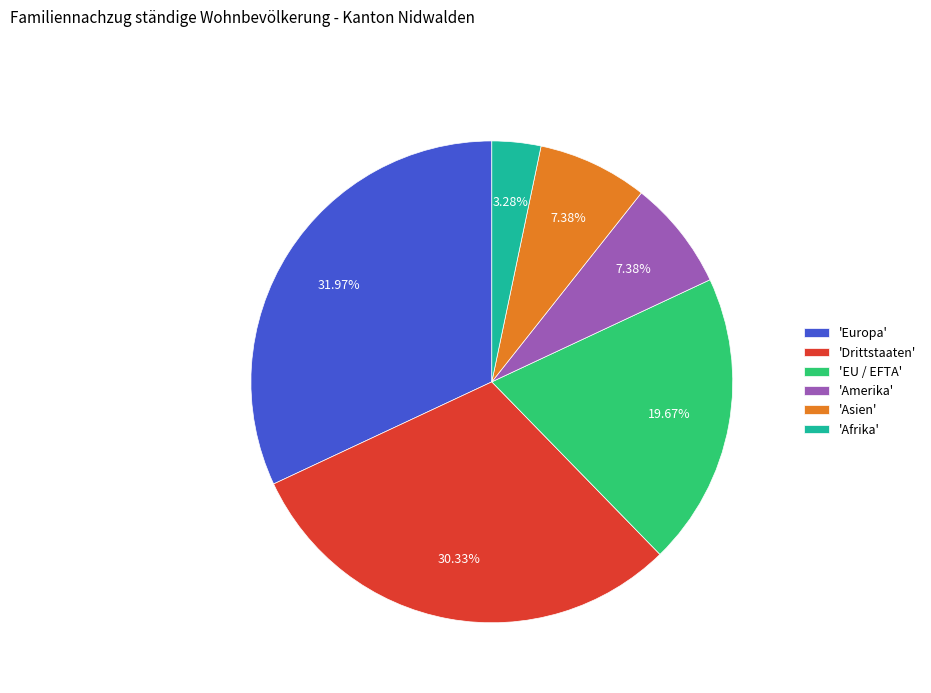

How many segments does this pie chart have?

6